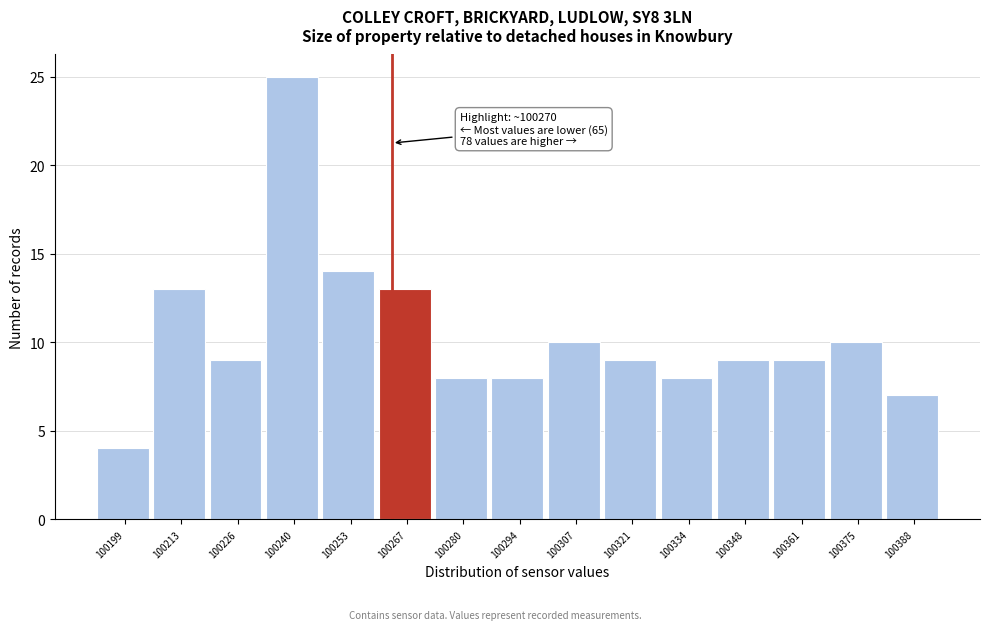

Reading left to right, what are all the values shown in this chart?

100199=4	100213=13	100226=9	100240=25	100253=14	100267=13	100280=8	100294=8	100307=10	100321=9	100334=8	100348=9	100361=9	100375=10	100388=7